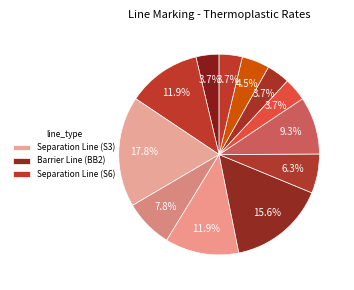

How many segments does this pie chart have?

12